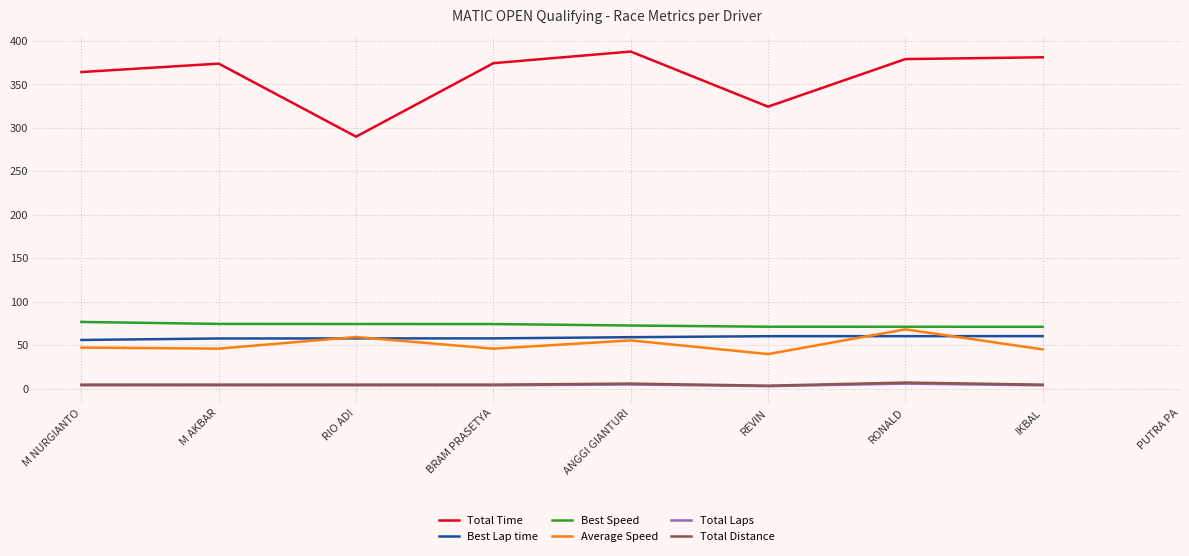

What is the label of the 1st point from the left?

M NURGIANTO